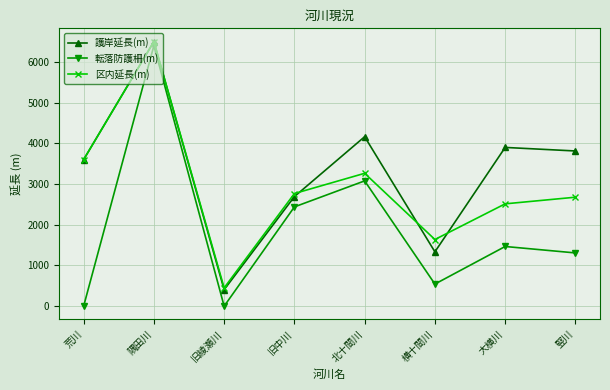

What is the minimum value for 護岸延長(m)?

405.5